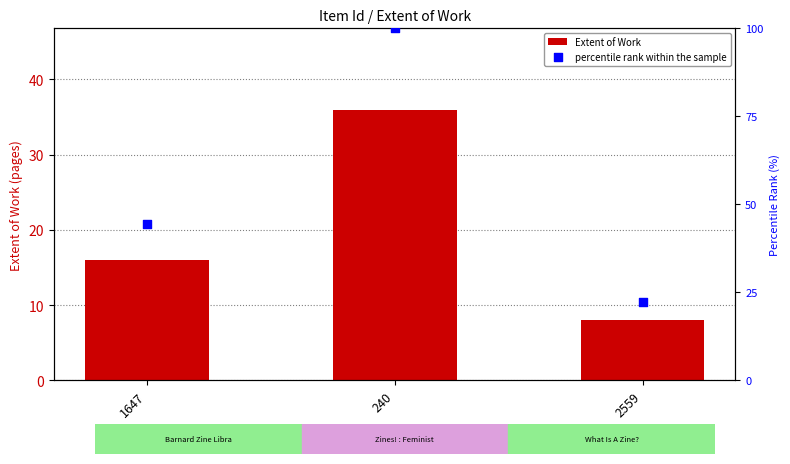

What are all the series names shown in the legend?

Extent of Work, percentile rank within the sample